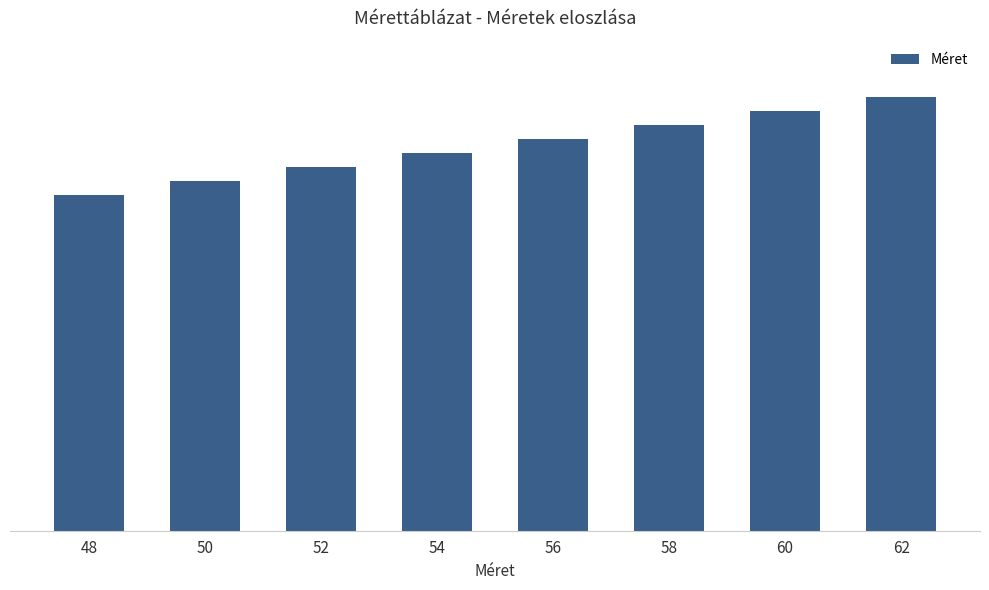

Which label corresponds to the largest value in the chart?

62